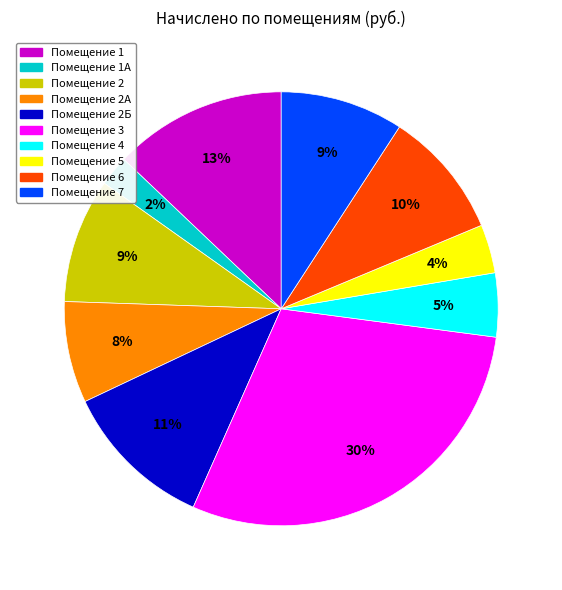

How many segments does this pie chart have?

10